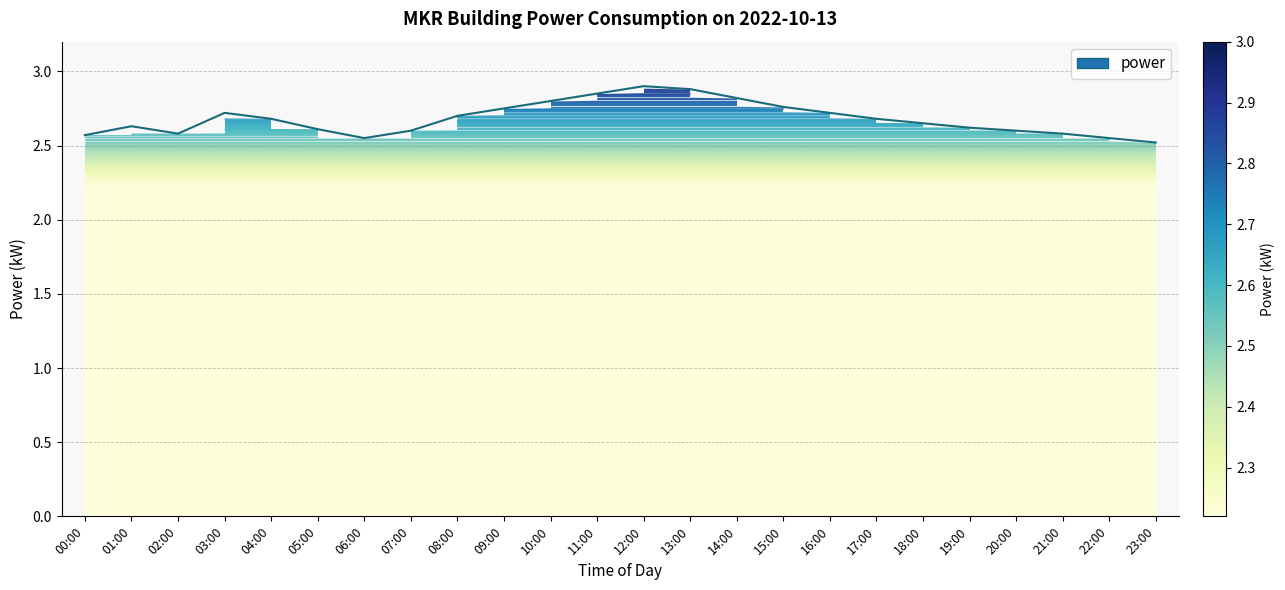

How many interior local peaks (higher than both neighbors) does the data have?

3